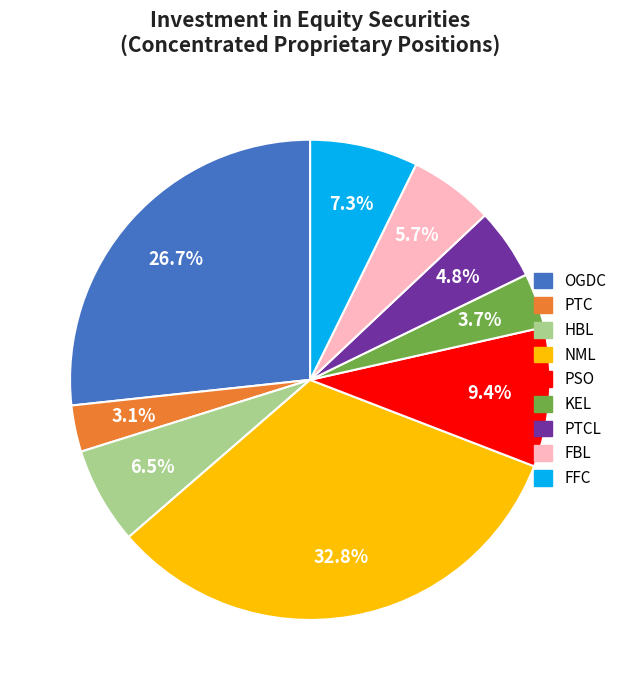

To the nearest percent, what is the difference between the largest and smallest slice percentages?

30%